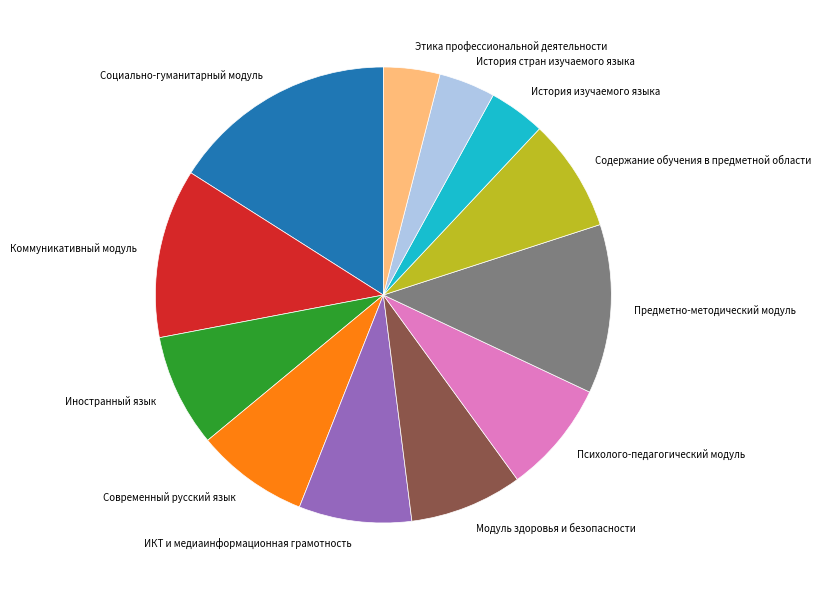

Is there a majority slice in this chart?

No